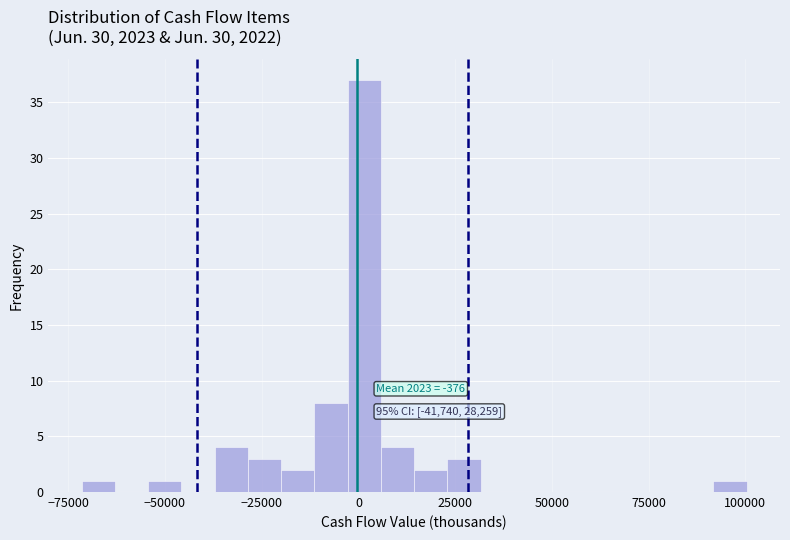

Read against the x-axis, roughly where is the centre of the tallest bar?

0